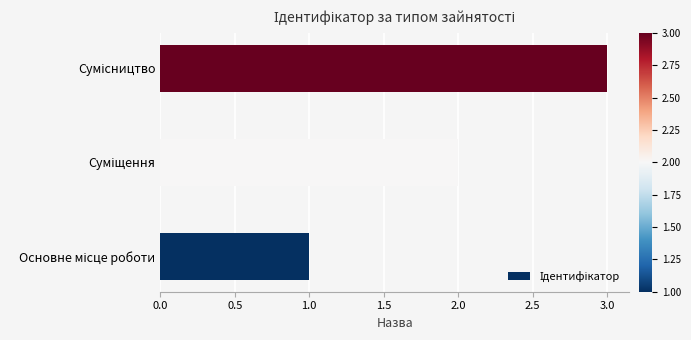

What is the sum of all values?

6